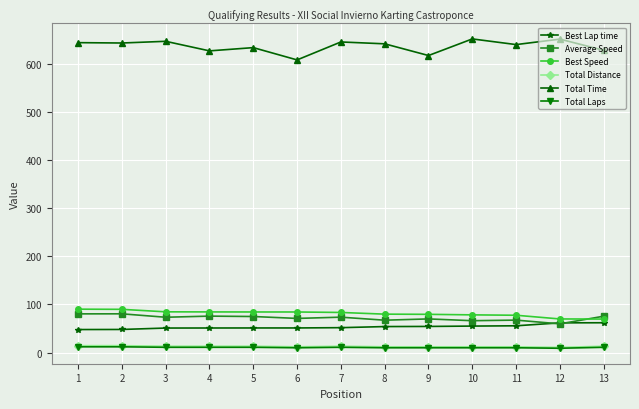

At which label does Total Time first exceed 641?

1